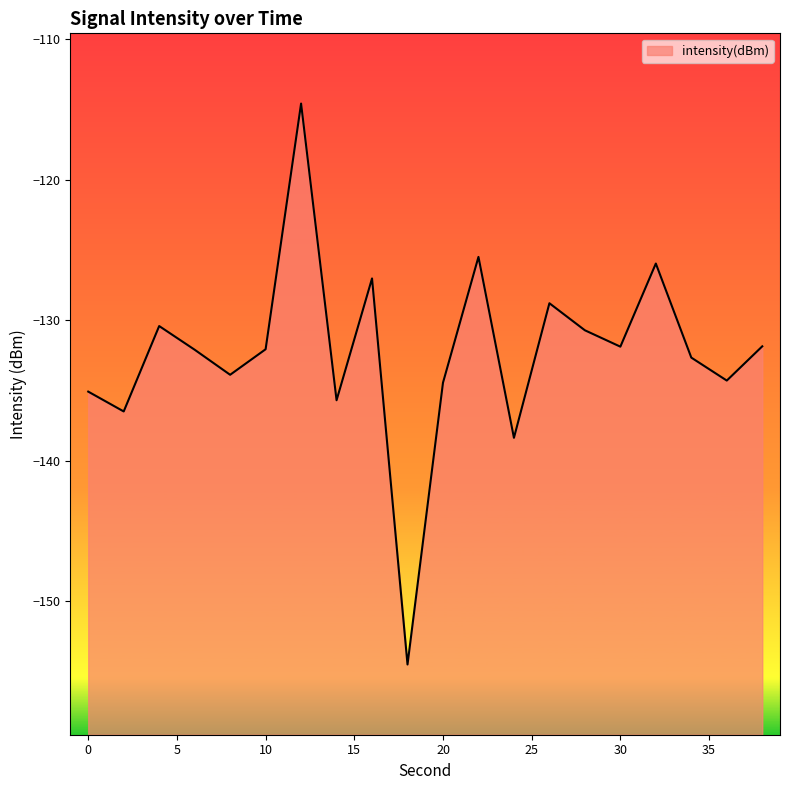

How many categories are shown in the chart?

20